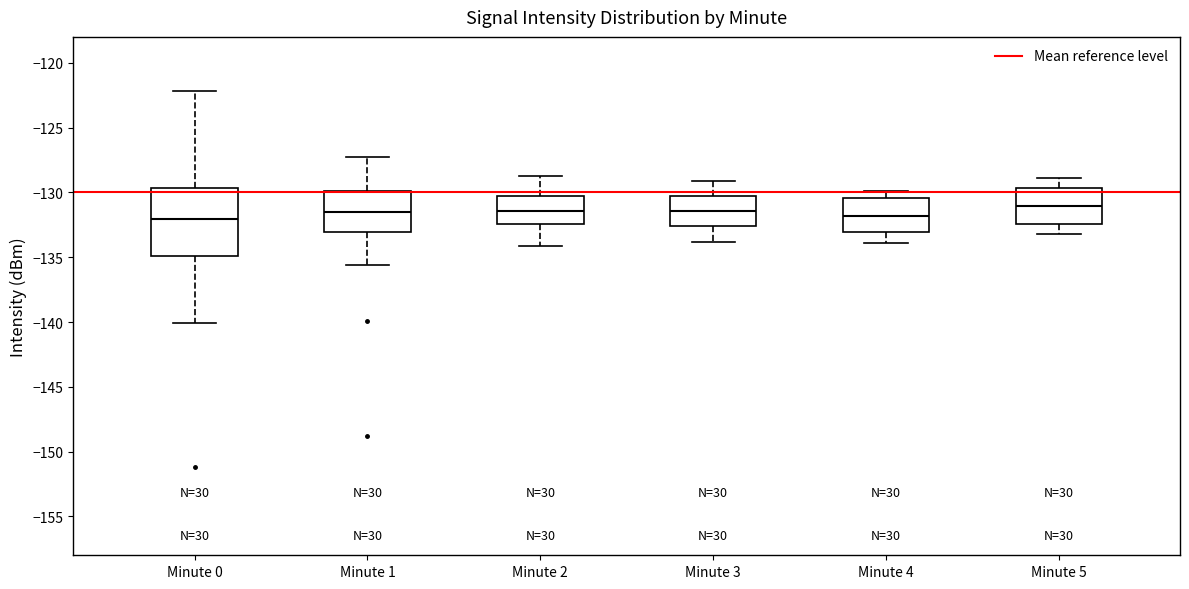

Reading left to right, read every box against the y-axis: the position of its median line, the range the box covers, and the ends of its whiskers. The values are not printed on the chart, so give them approximately, as read against the axis.

Minute 0: median -132.0, box -135.0 to -129.5, whiskers -140.0 to -122.0
Minute 1: median -131.5, box -133.0 to -130.0, whiskers -135.5 to -127.5
Minute 2: median -131.5, box -132.5 to -130.0, whiskers -134.0 to -128.5
Minute 3: median -131.5, box -132.5 to -130.0, whiskers -134.0 to -129.0
Minute 4: median -132.0, box -133.0 to -130.5, whiskers -134.0 to -130.0
Minute 5: median -131.0, box -132.5 to -129.5, whiskers -133.0 to -129.0